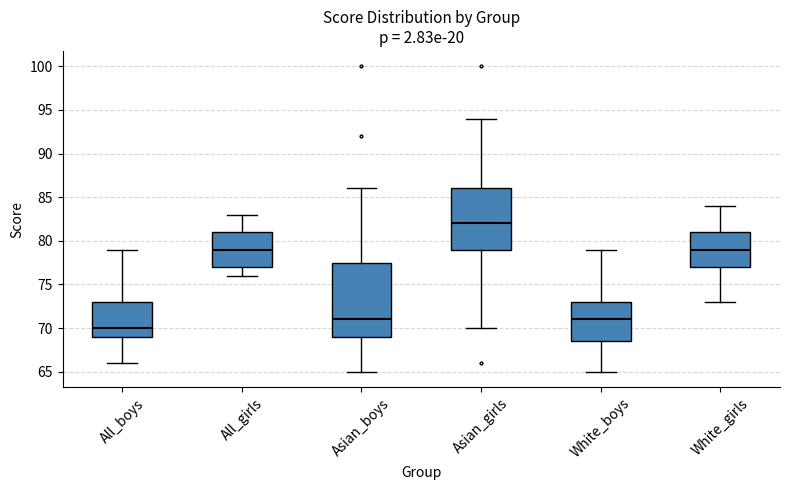

Which box has the highest median line?

Asian_girls